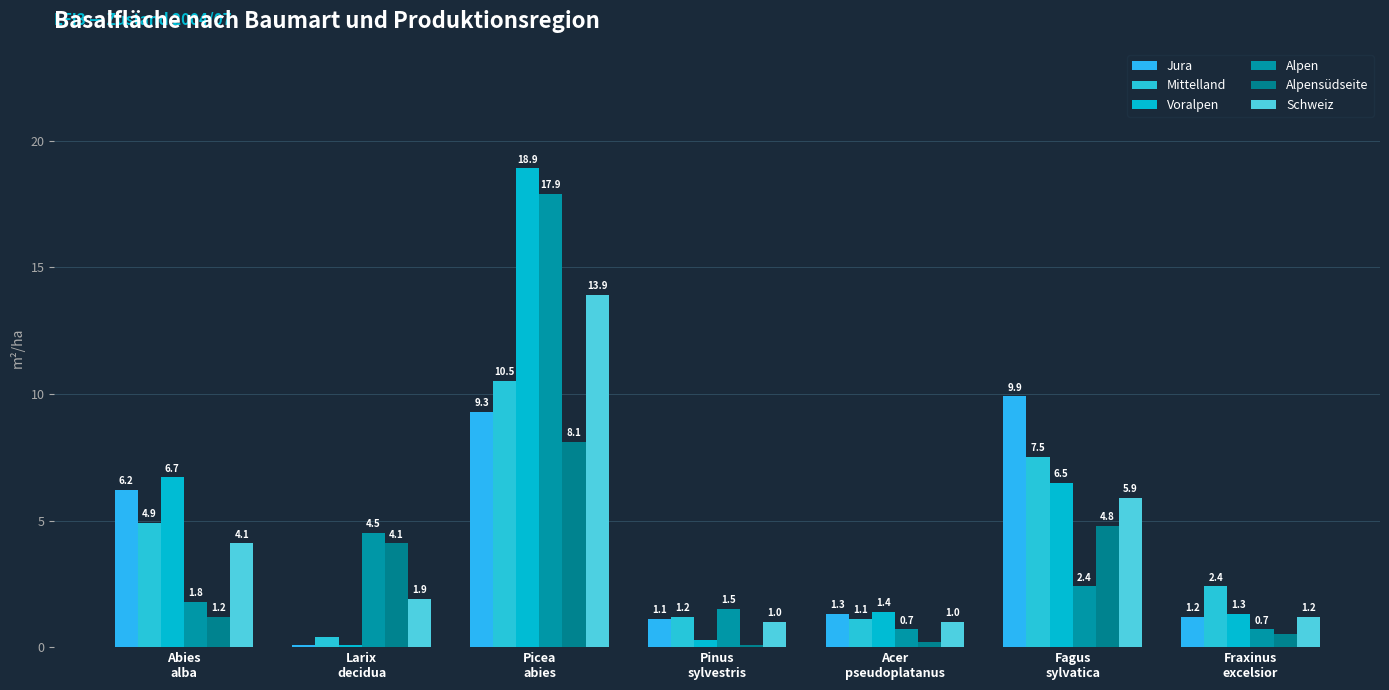

The Voralpen series shows 0.1 at Larix
decidua. True or false?

True